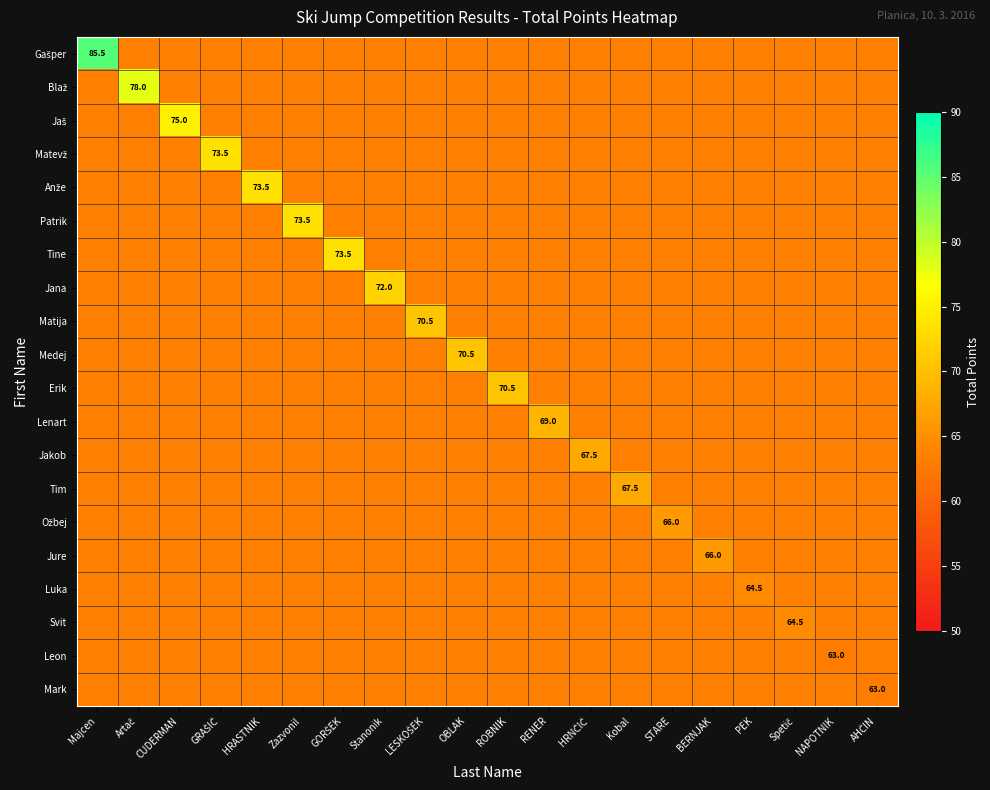

Which category has the lowest value in the Tine series?

Majcen